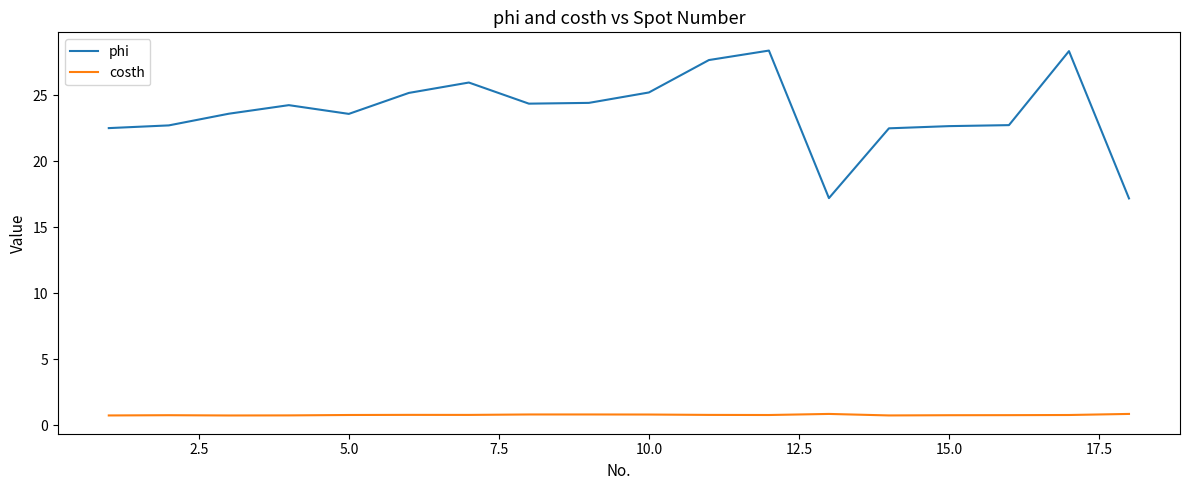

True or false: costh and phi intersect in this chart.

False